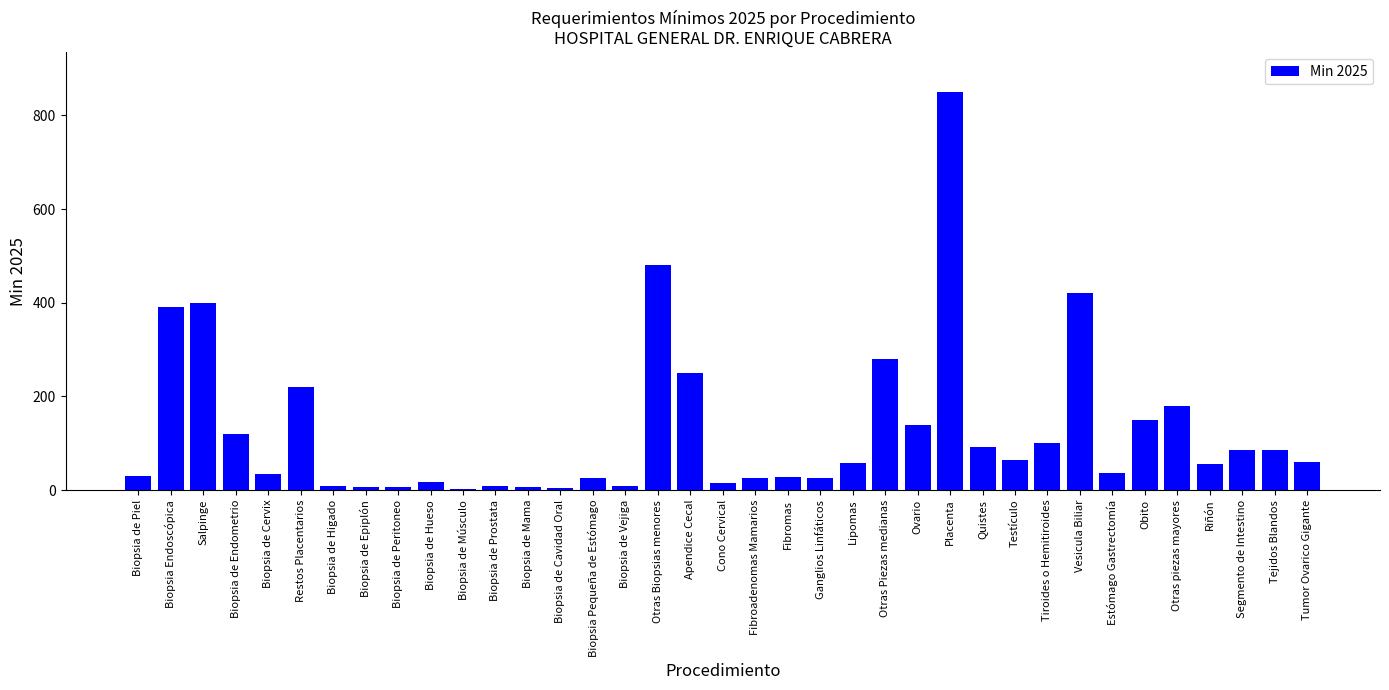

Between Estómago Gastrectomía and Tejidos Blandos, which is larger?

Tejidos Blandos